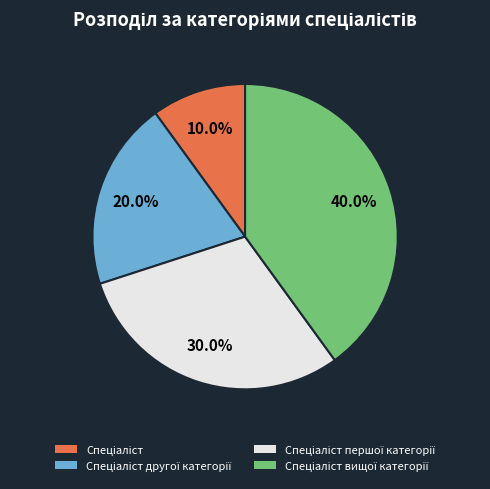

Is there any slice that represents more than half of the pie?

No